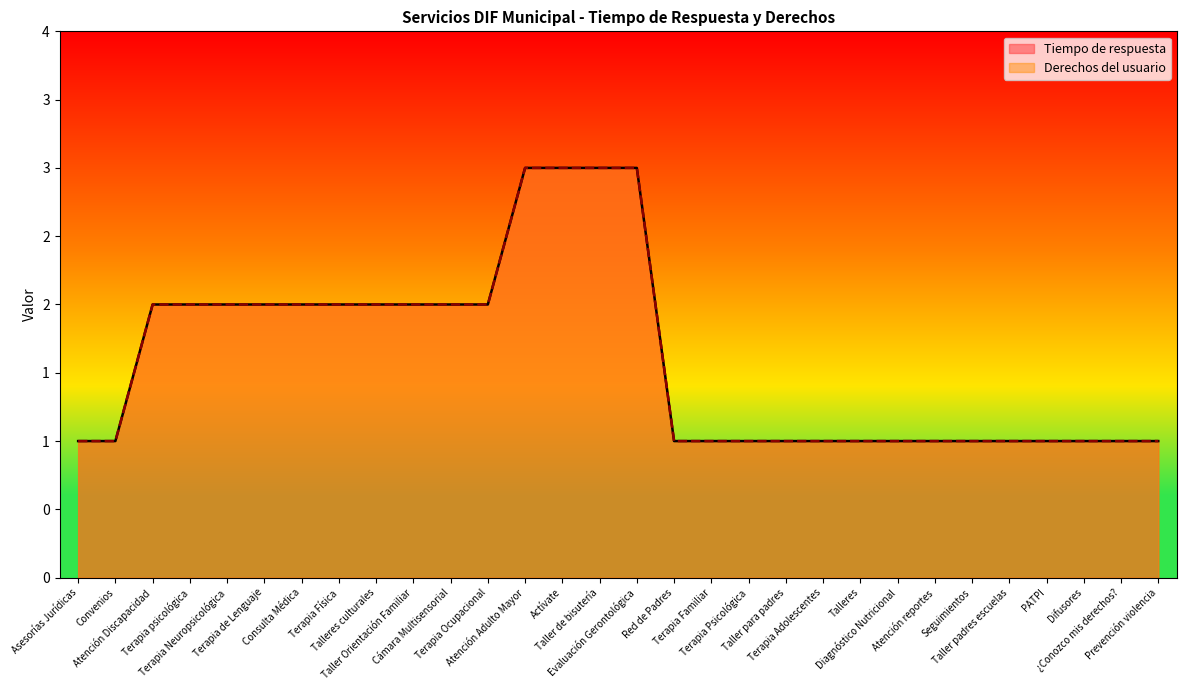

What position from the right is Terapia Psicológica?

12